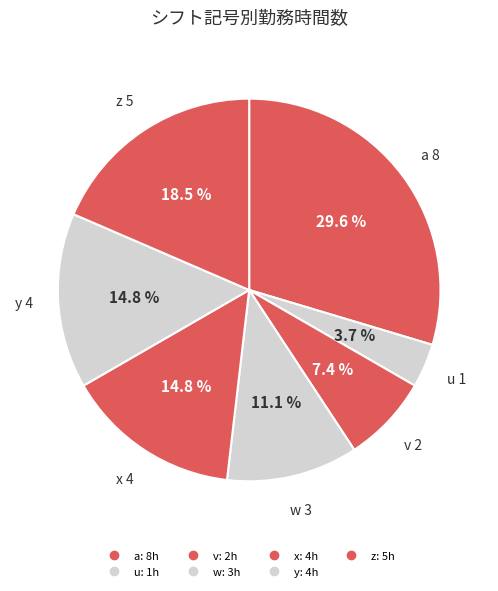

What is the smallest slice in the pie chart?

u